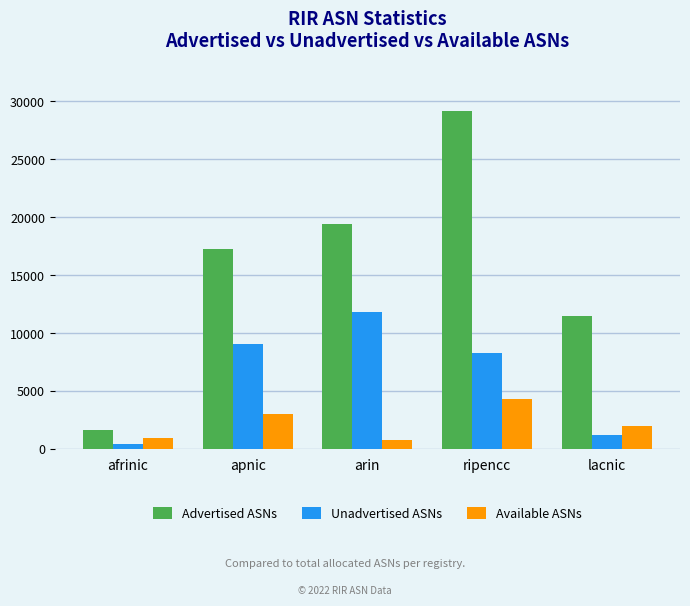

Reading left to right, list all the values displayed in this chart.

Advertised ASNs: 1640	17272	19397	29167	11429
Unadvertised ASNs: 455	9054	11778	8301	1198
Available ASNs: 911	3010	761	4272	1965